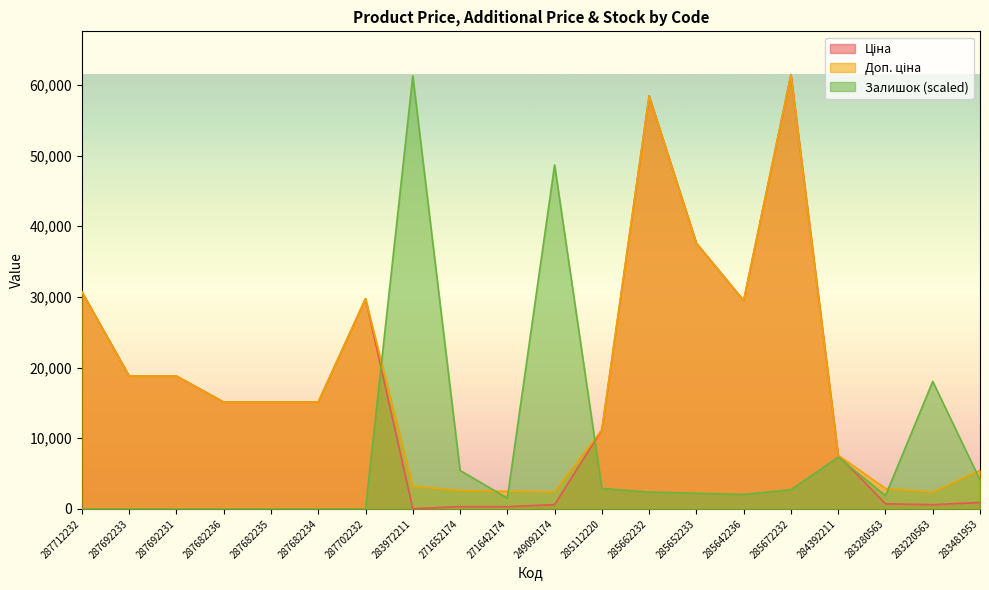

Is it true that Ціна equals 24781.2 at 287692231?

False